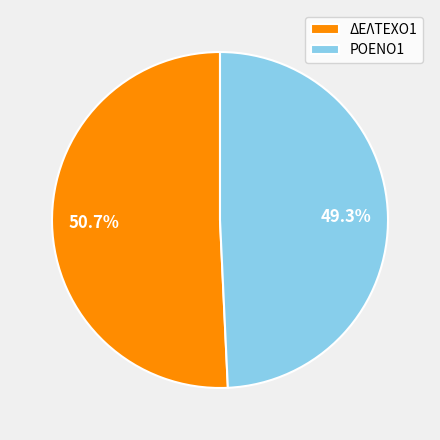

Count the number of slices in the pie.

2